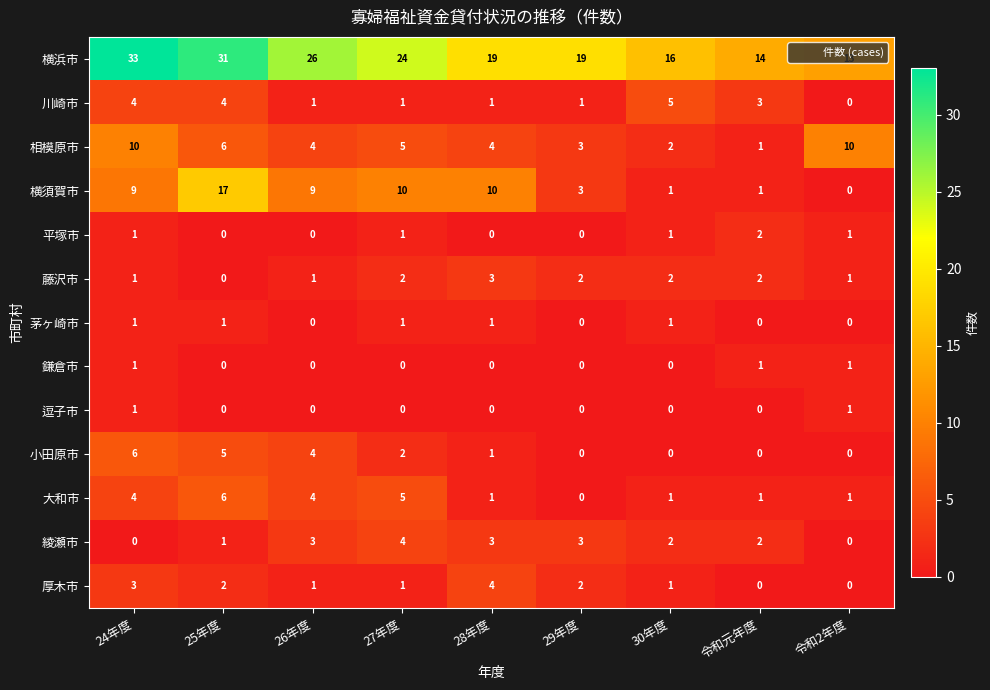

What is the minimum value for 横浜市?

13